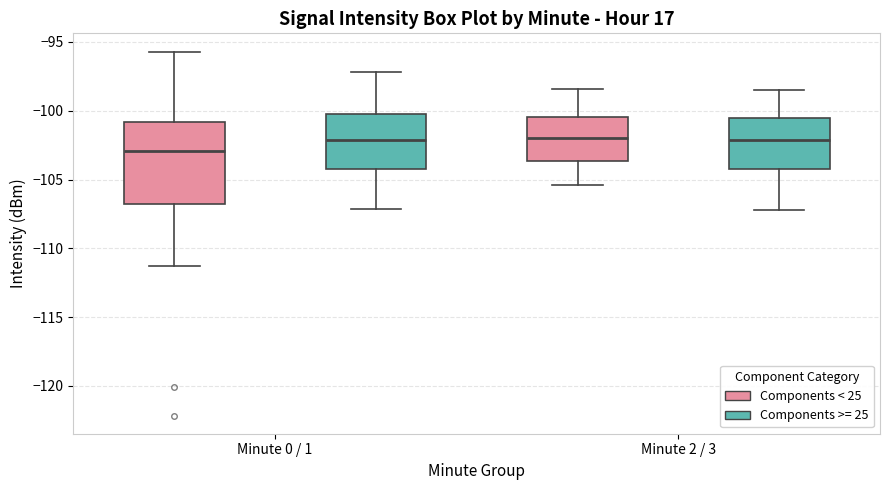

Reading left to right, read every box against the y-axis: the position of its median line, the range the box covers, and the ends of its whiskers. The values are not printed on the chart, so give them approximately, as read against the axis.

Minute 0 / 1 (Components < 25): median -103.0, box -107.0 to -101.0, whiskers -111.5 to -95.5
Minute 0 / 1 (Components >= 25): median -102.0, box -104.0 to -100.0, whiskers -107.0 to -97.0
Minute 2 / 3 (Components < 25): median -102.0, box -103.5 to -100.5, whiskers -105.5 to -98.5
Minute 2 / 3 (Components >= 25): median -102.0, box -104.0 to -100.5, whiskers -107.0 to -98.5